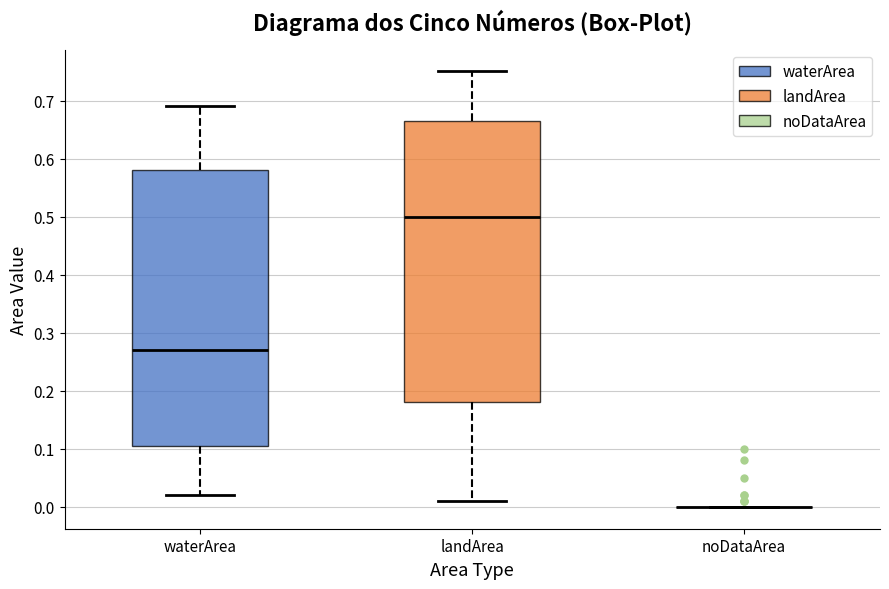

Reading left to right, read every box against the y-axis: the position of its median line, the range the box covers, and the ends of its whiskers. The values are not printed on the chart, so give them approximately, as read against the axis.

waterArea: median 0.27, box 0.11 to 0.58, whiskers 0.02 to 0.69
landArea: median 0.50, box 0.18 to 0.67, whiskers 0.01 to 0.75
noDataArea: box collapsed to a line at 0.00, whiskers 0.00 to 0.00